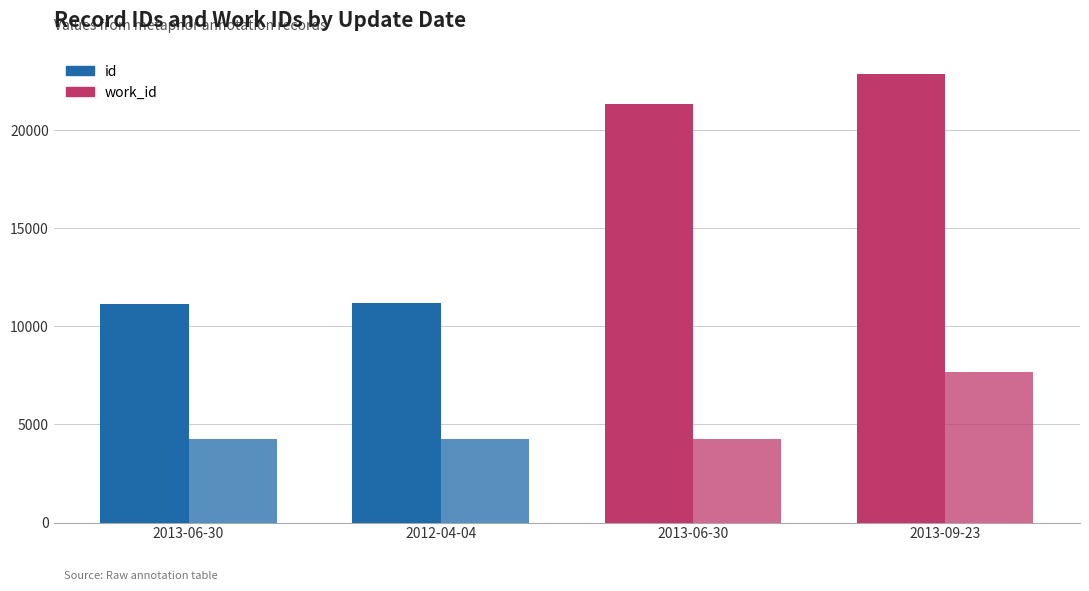

What is the average value of the id series?

16624